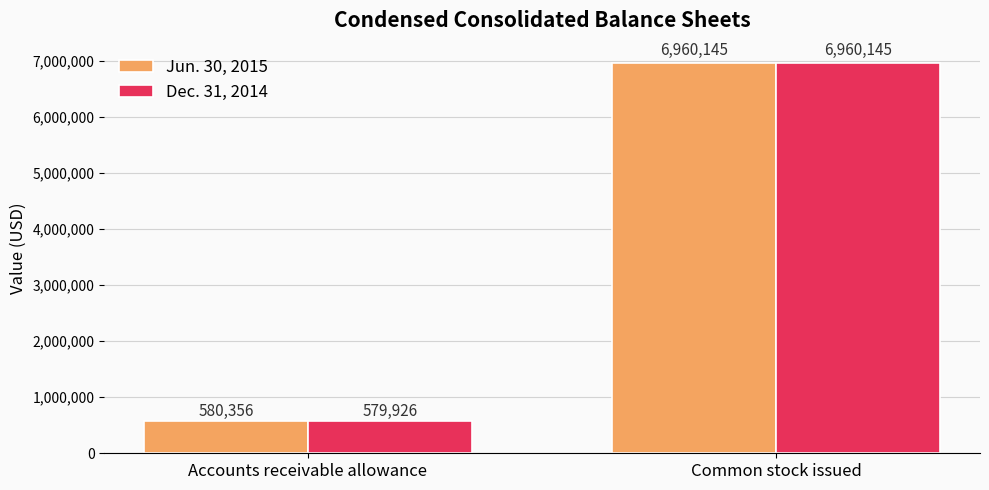

Does the chart contain any negative values?

No